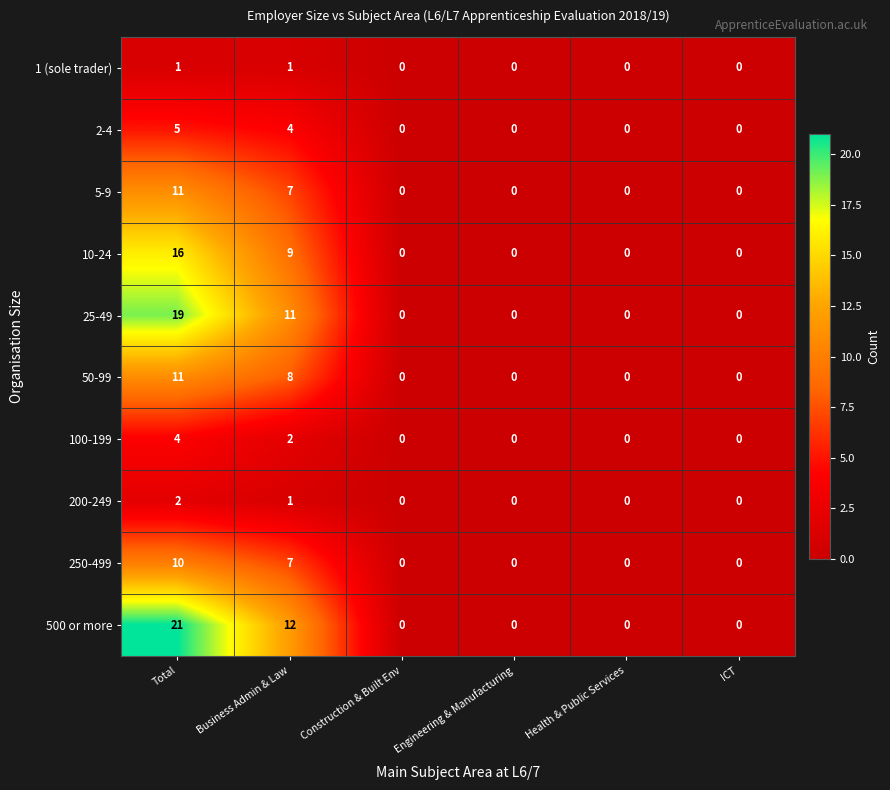

At how many categories does at least one series exceed 15?

1